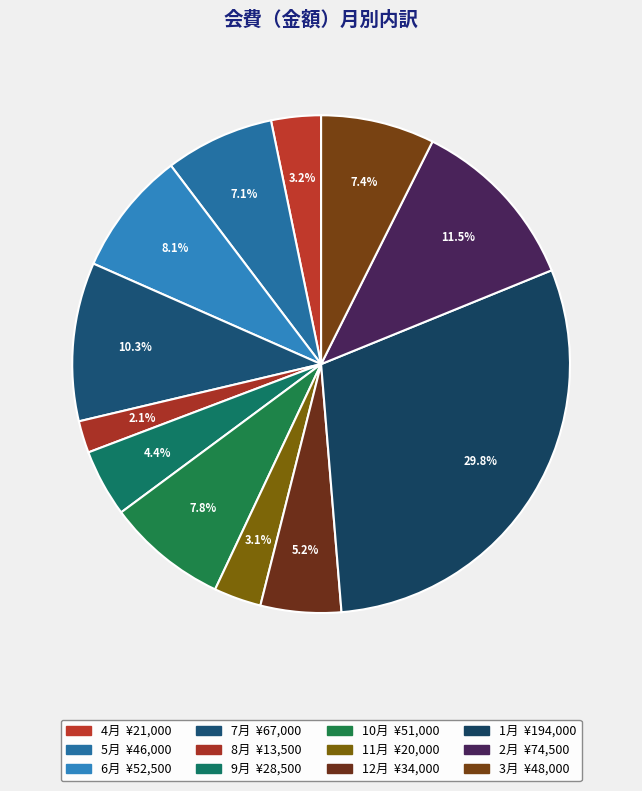

Combined, do 7月 and 9月 account for over 50%?

No